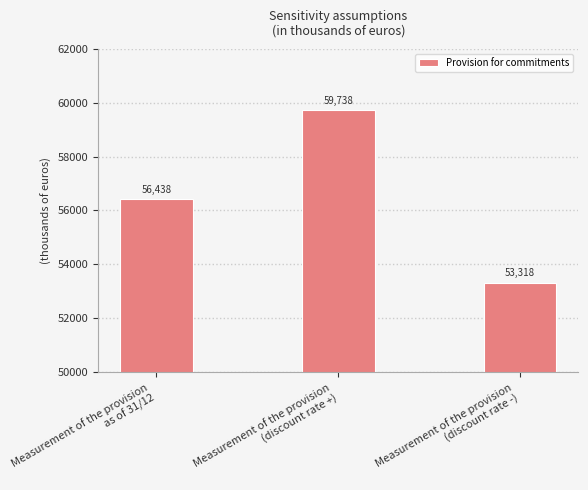

At which category does the chart reach its minimum across all series?

Measurement of the provision
(discount rate -)